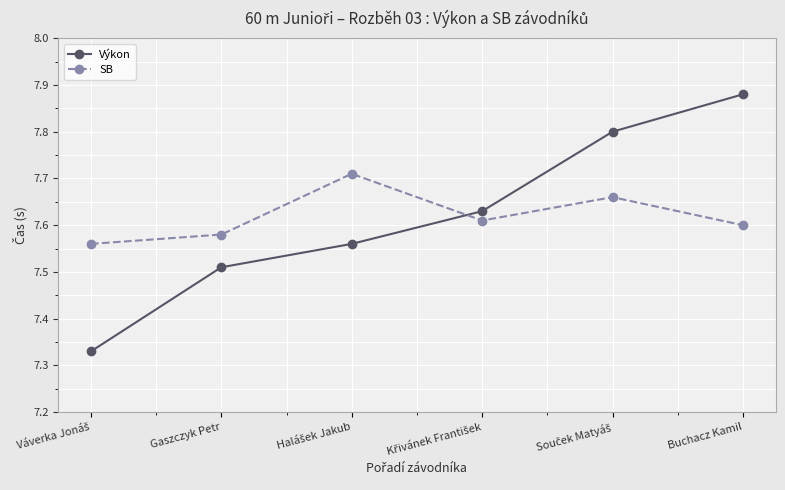

What is the label of the 5th point from the right?

Gaszczyk Petr